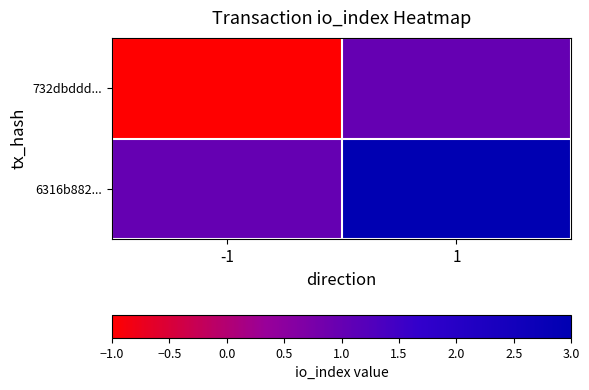

What is the difference between the highest and lowest values at 1?

2